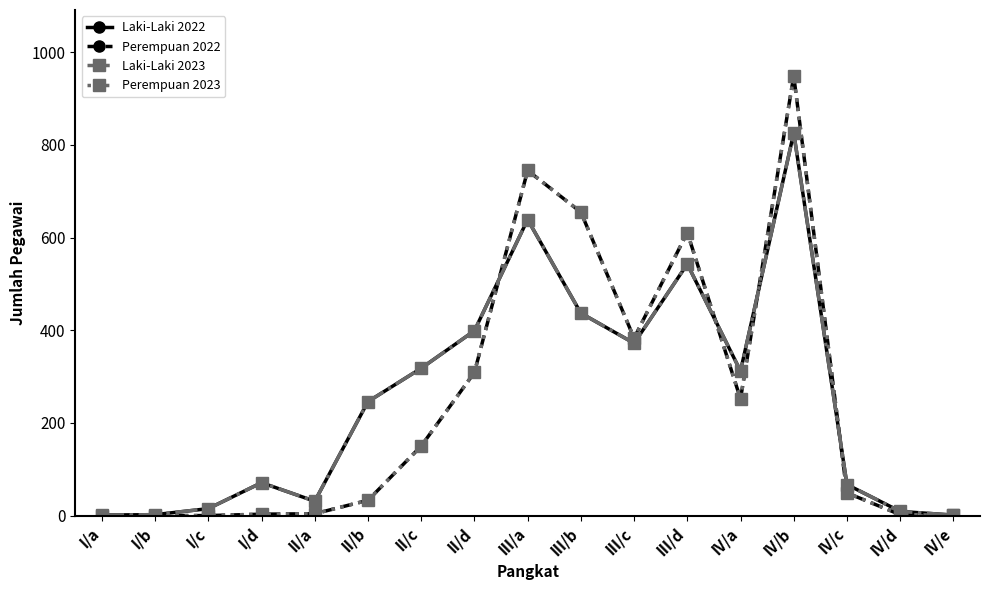

Which series has the largest total across all categories?

Laki-Laki 2022